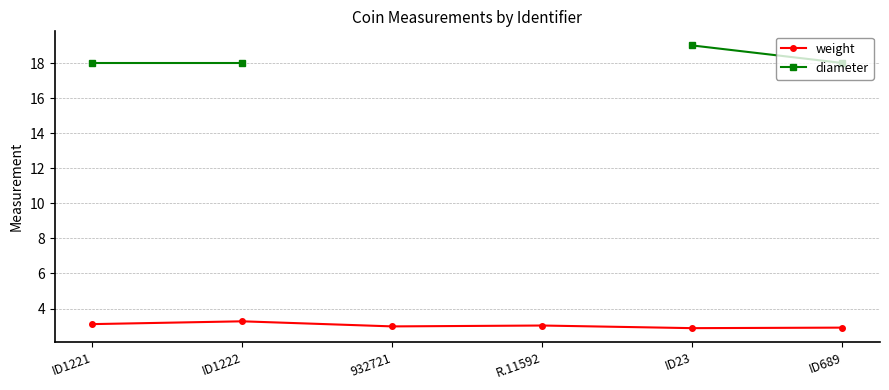

What is the sum of the weight values at ID1221 and ID1222?

6.4